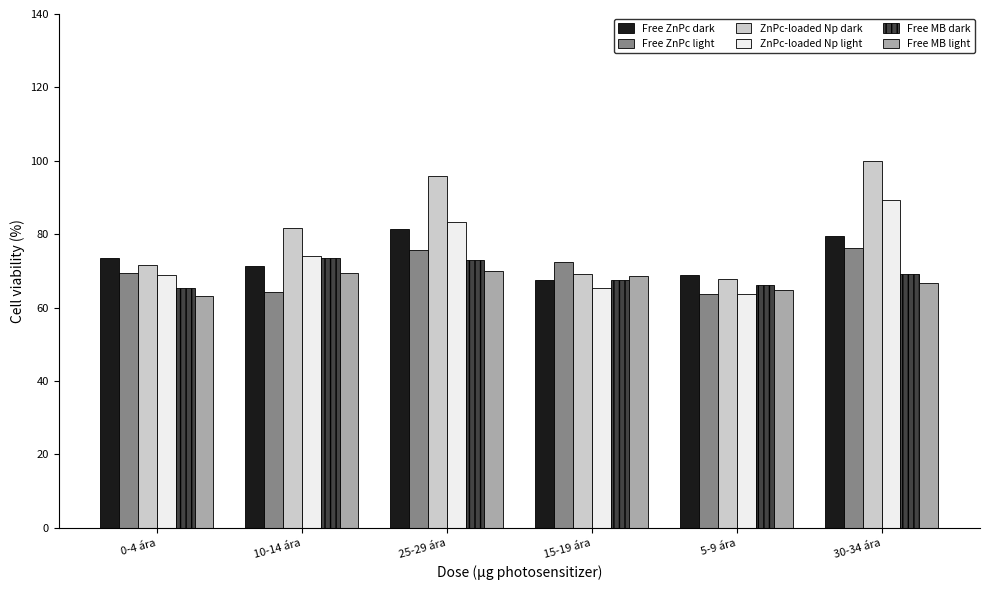

At which label does Free ZnPc dark reach its minimum?

15-19 ára